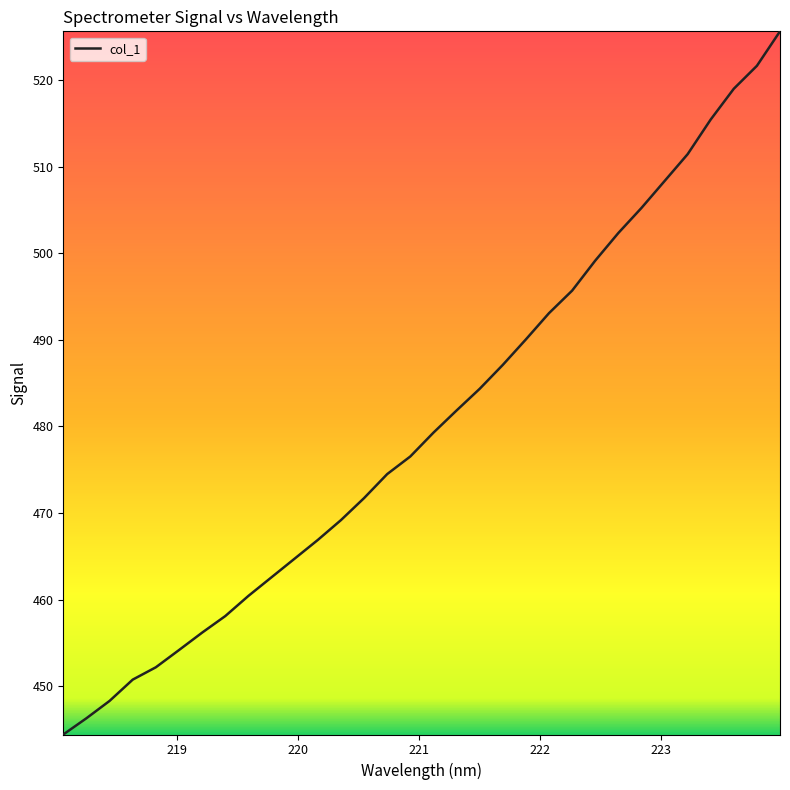

True or false: there are more than 2 points higher than both neighbors.

False